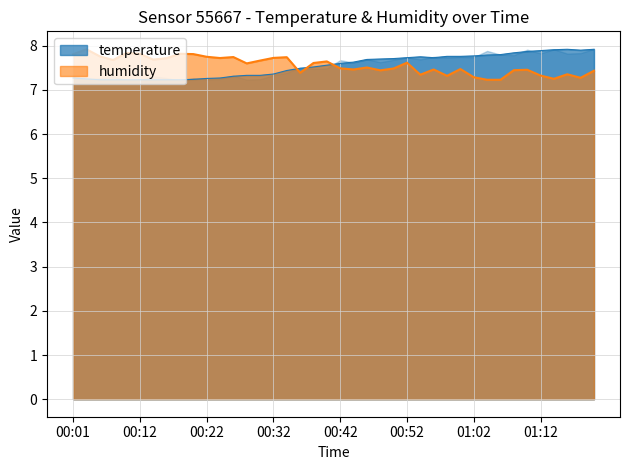

Rank the categories by humidity value from lowest to highest.

01:04, 01:06, 01:14, 01:18, 01:02, 00:58, 01:12, 00:54, 01:16, 00:36, 01:20, 00:48, 01:08, 01:10, 00:44, 00:56, 01:00, 00:50, 00:42, 00:46, 00:28, 00:38, 00:52, 00:40, 00:30, 00:07, 00:14, 00:16, 00:24, 00:32, 00:34, 00:26, 00:22, 00:05, 00:01, 00:20, 00:12, 00:18, 00:09, 00:03